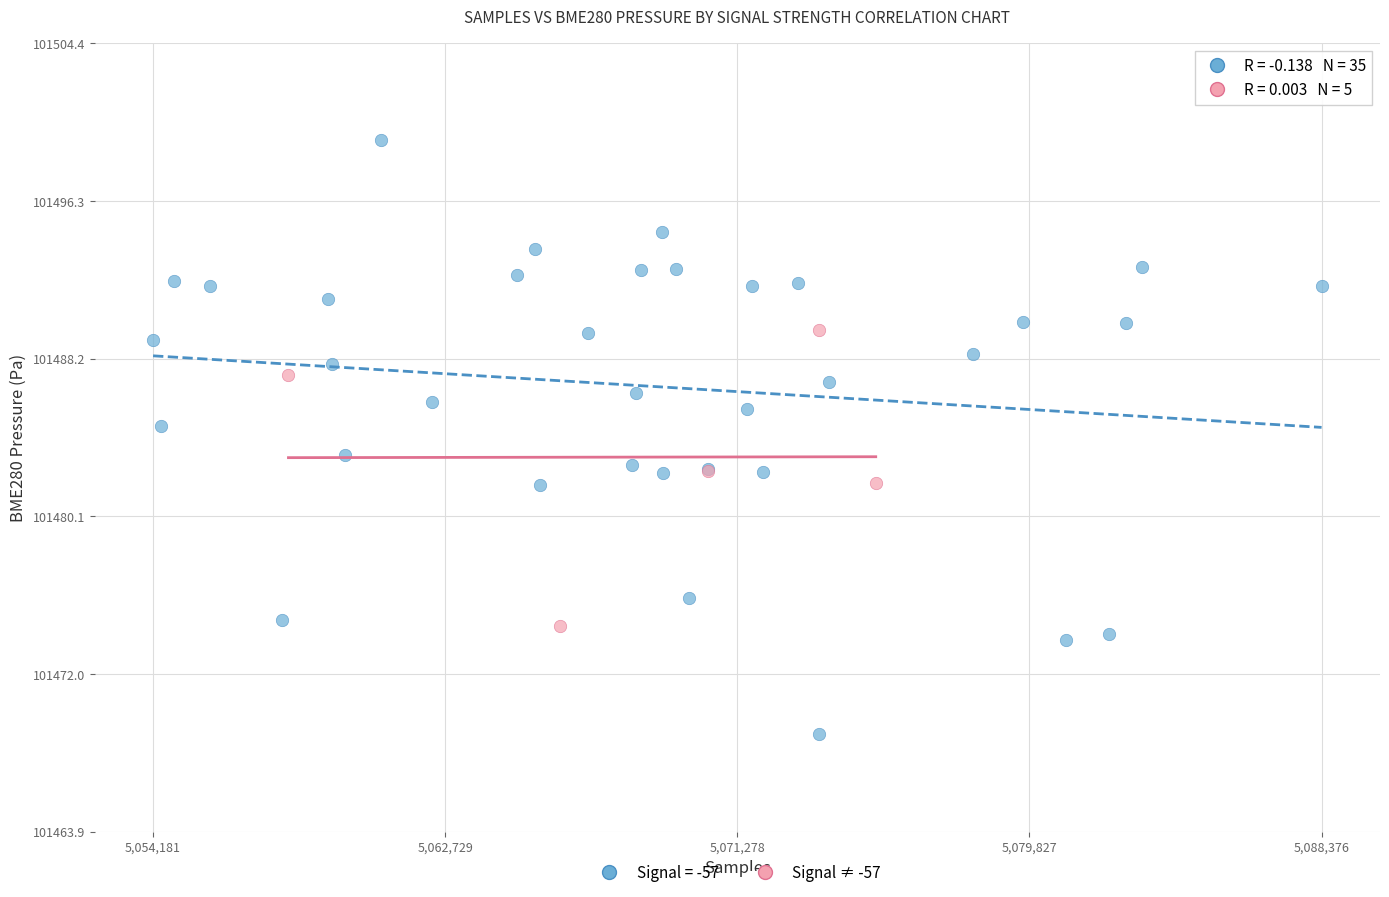

Which series contains the highest Y value?

Signal = -57